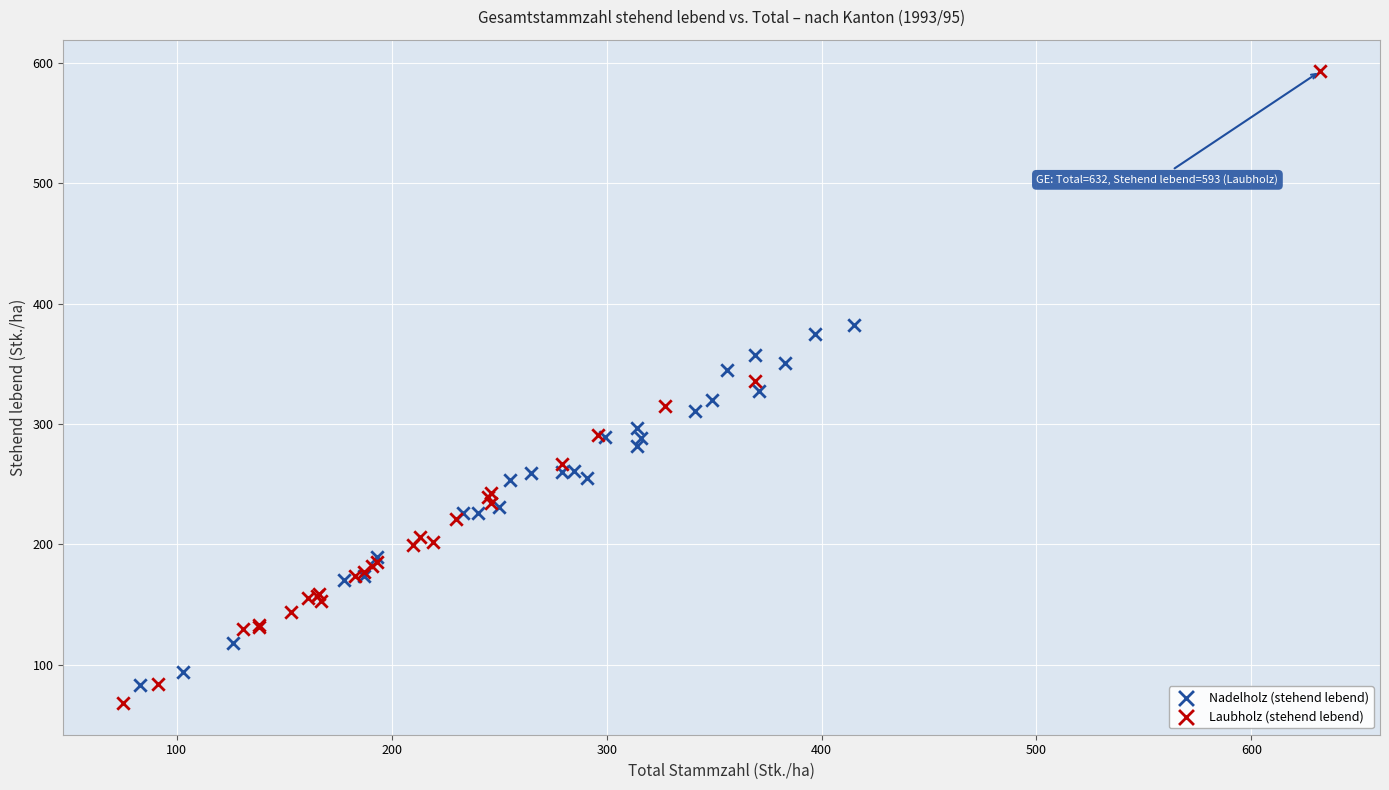

Which series contains the highest Y value?

Laubholz (stehend lebend)